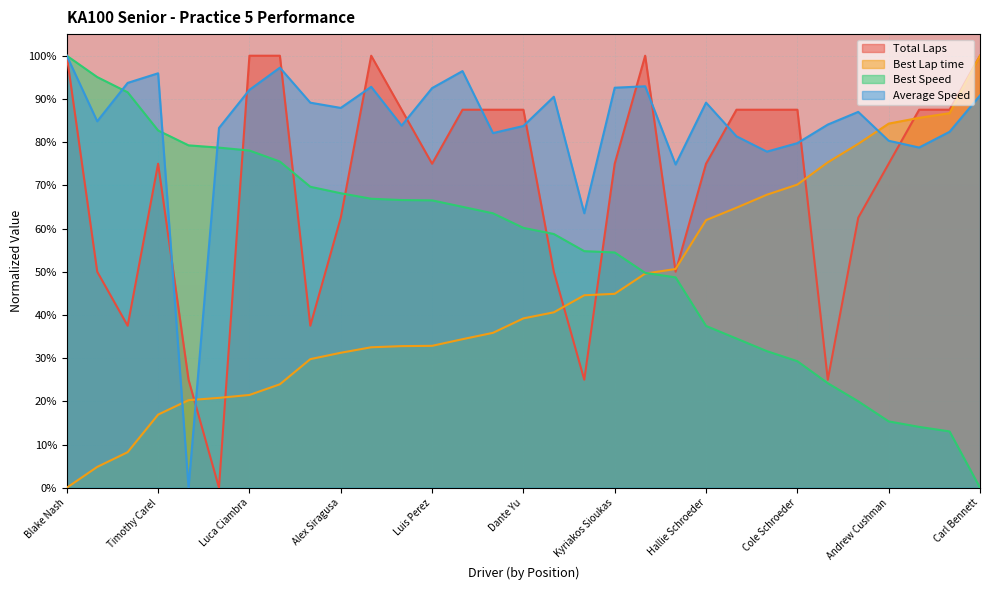

What is the maximum value for Average Speed?

1.0